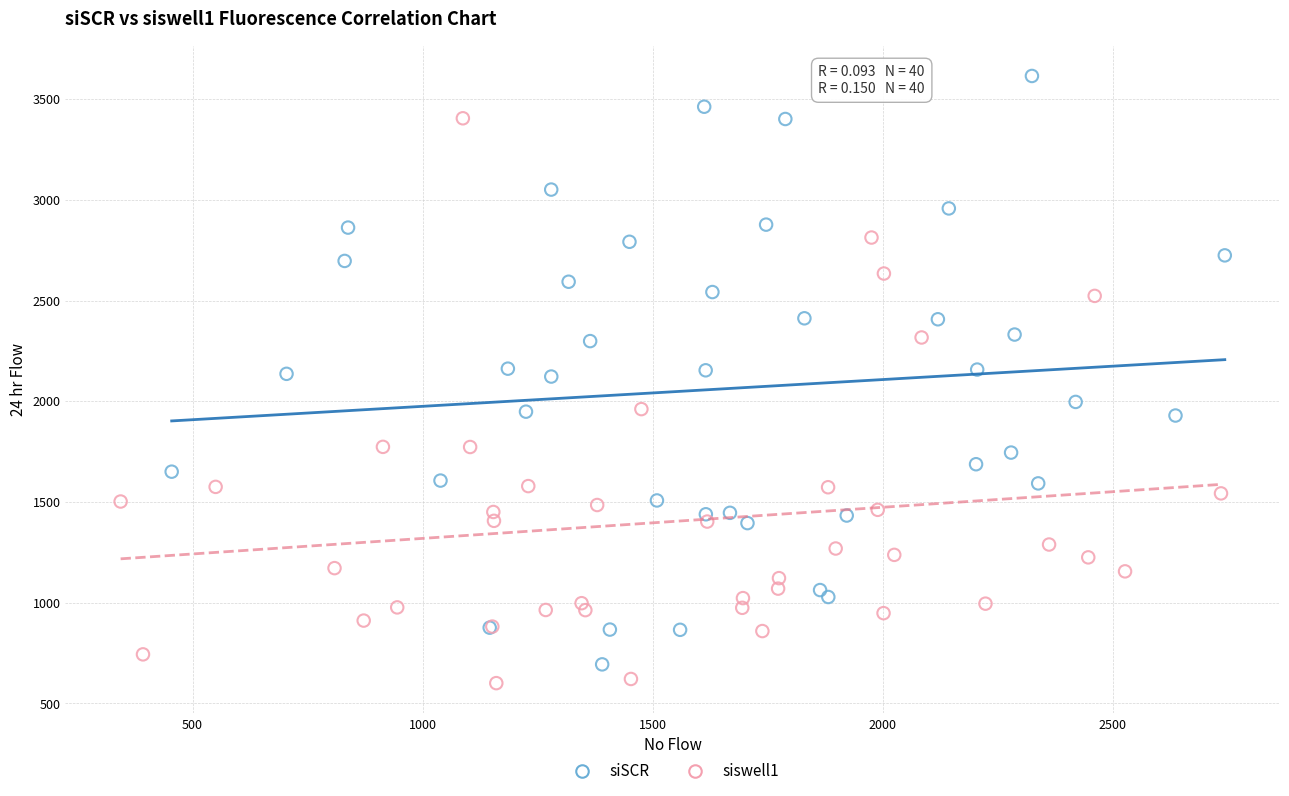

Which series contains the highest Y value?

siSCR